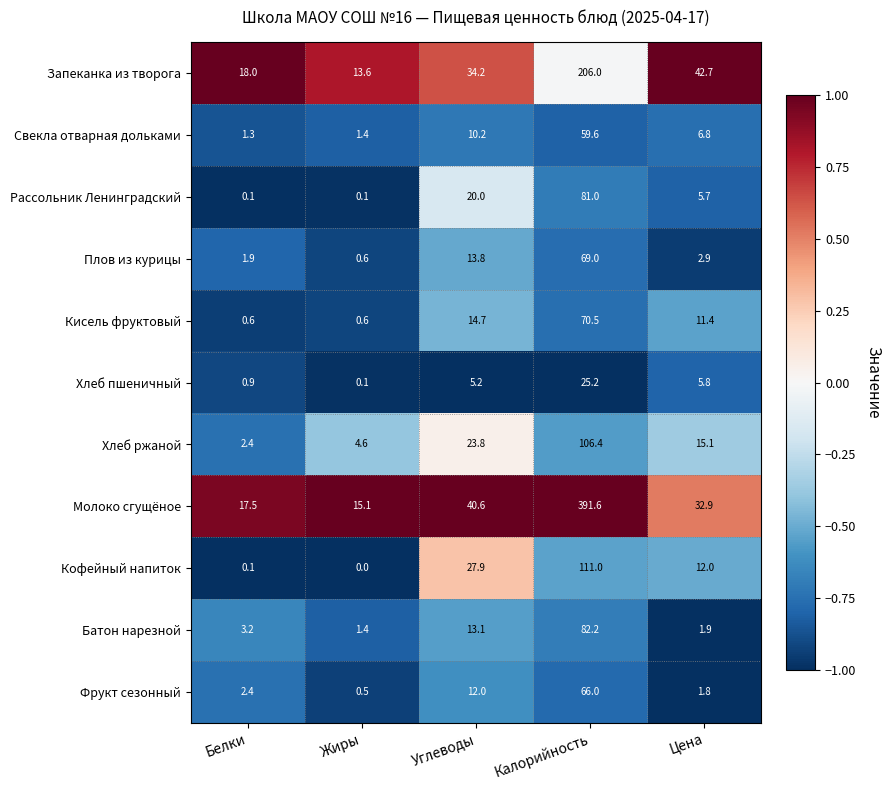

Which series changed the most between Жиры and Цена?

Запеканка из творога